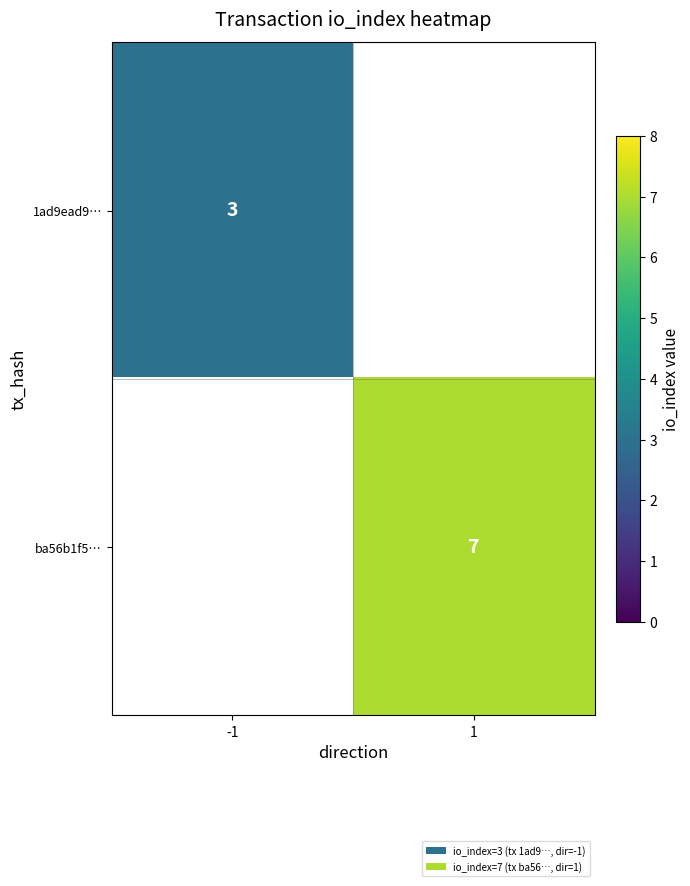

What is the greatest value displayed?

7.0